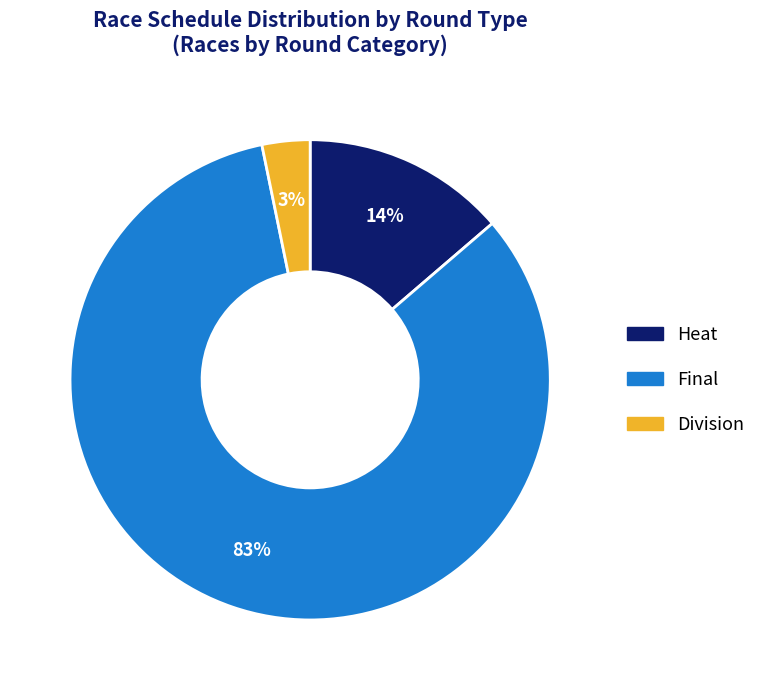

To the nearest percent, what is the average slice percentage?

33%